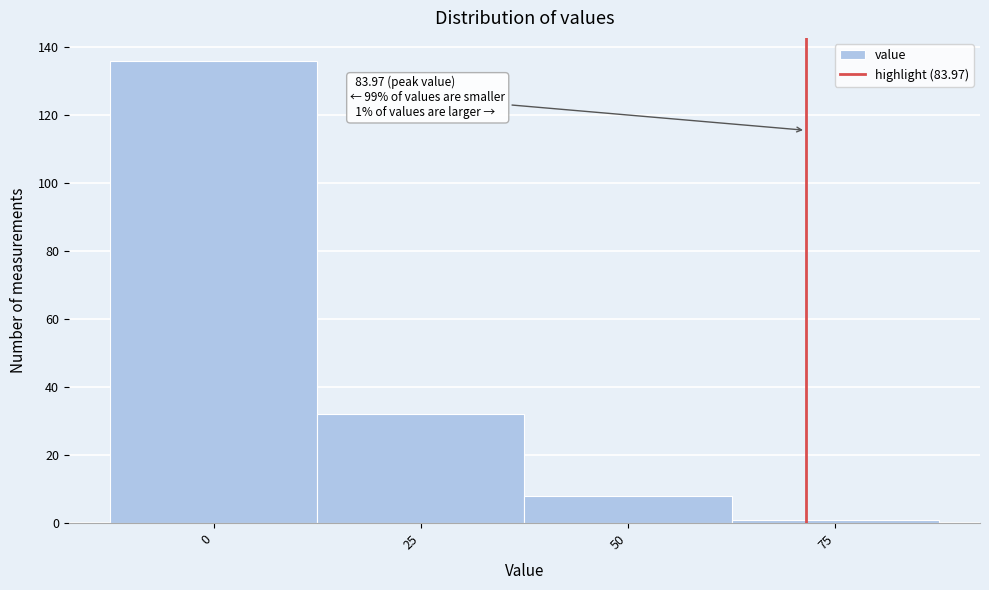

Reading left to right, what are all the values shown in this chart?

136	32	8	1